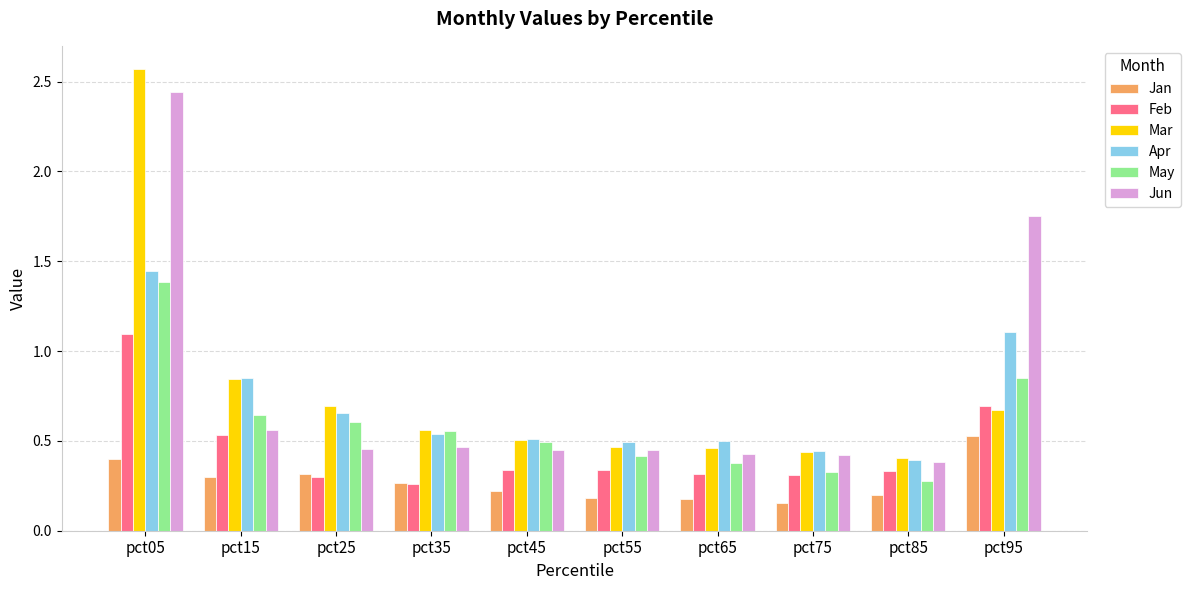

Are the bars grouped side by side (vs. stacked)?

Yes